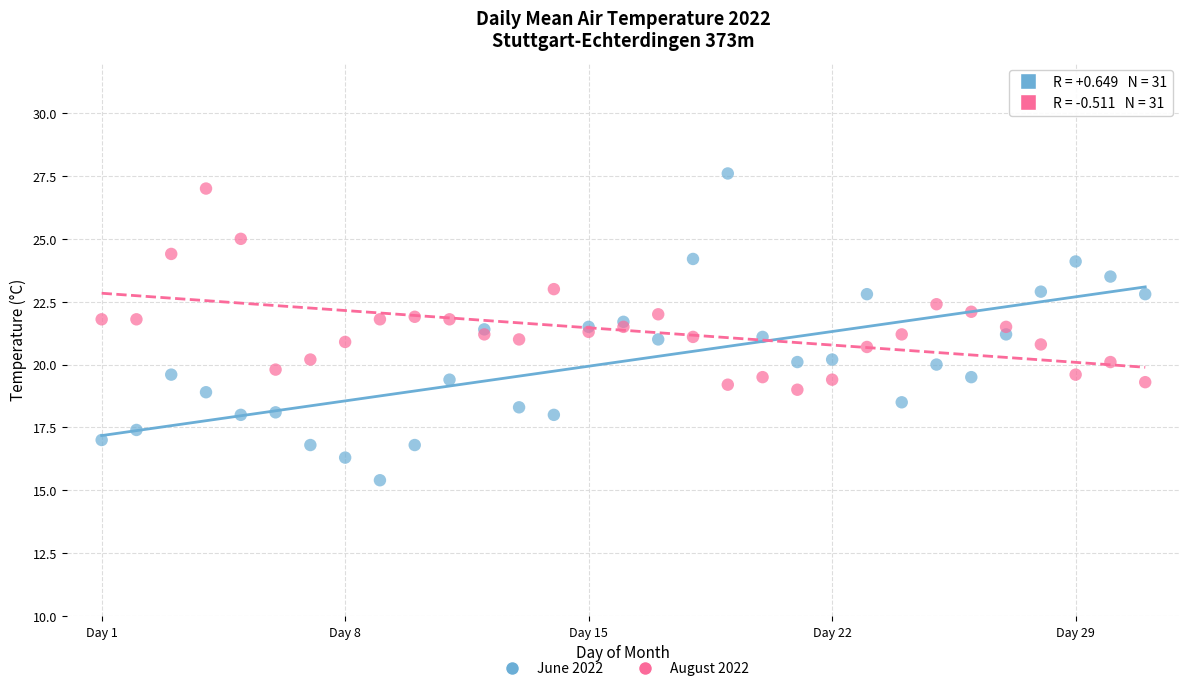

Which series contains the lowest Y value?

June 2022